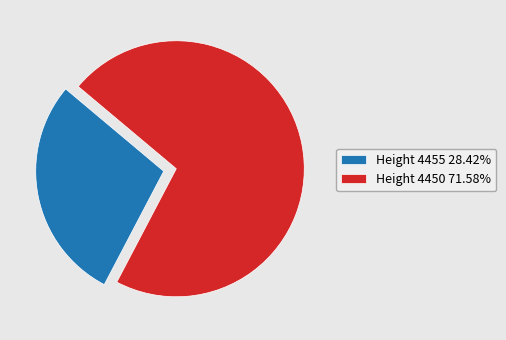

Does Height 4450 71.58% account for over 50% of the chart?

Yes